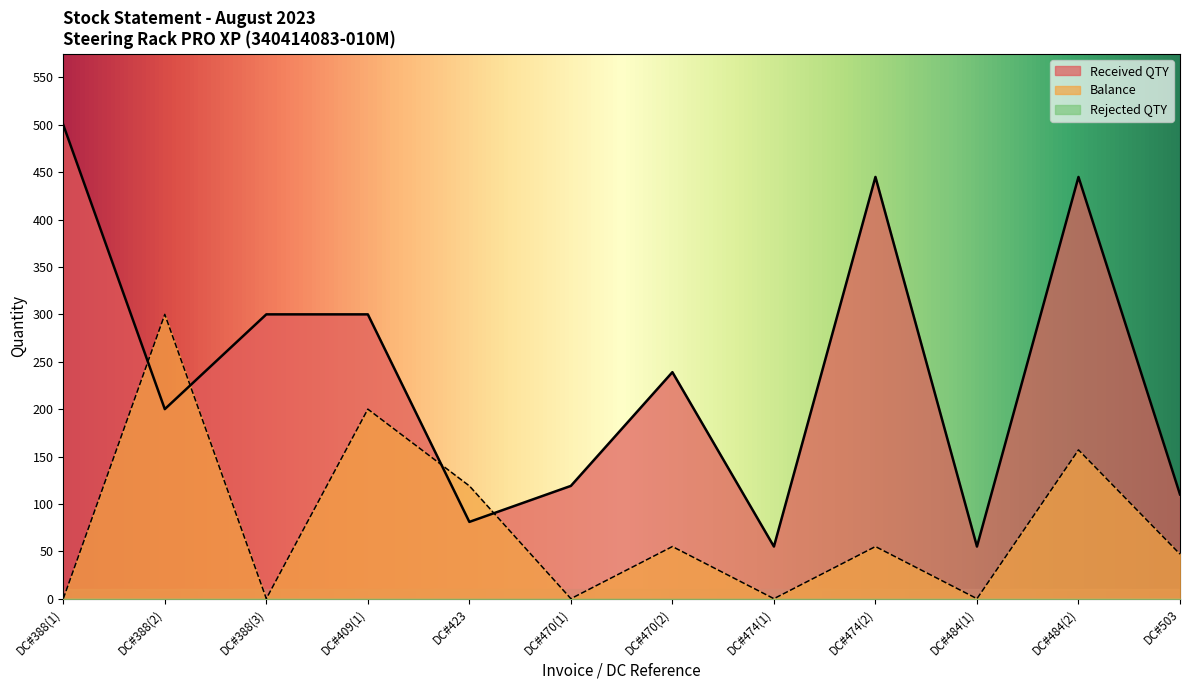

Which series has the largest total across all categories?

Received QTY